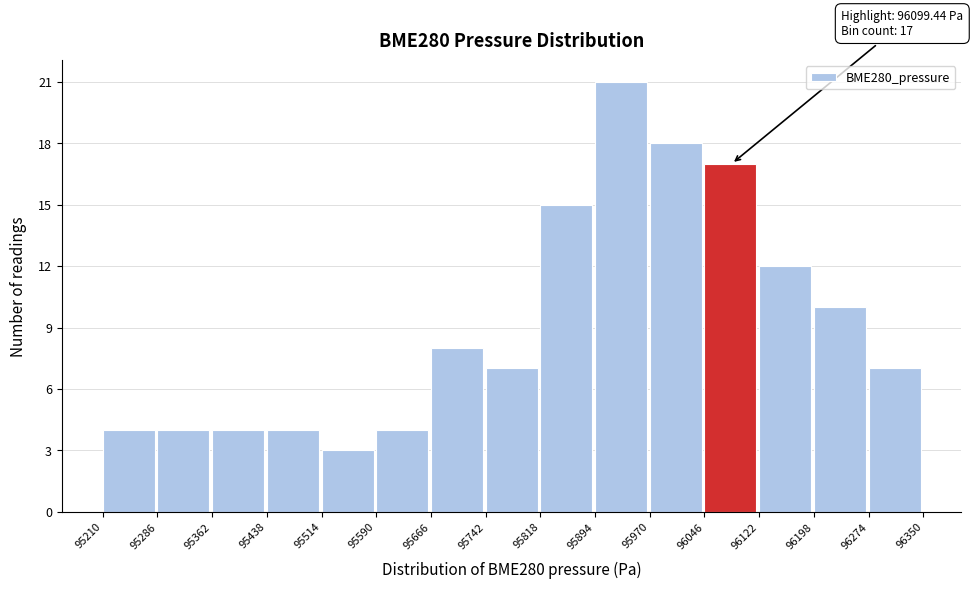

Over which range of the x-axis is the bar tallest?

95894 to 95970